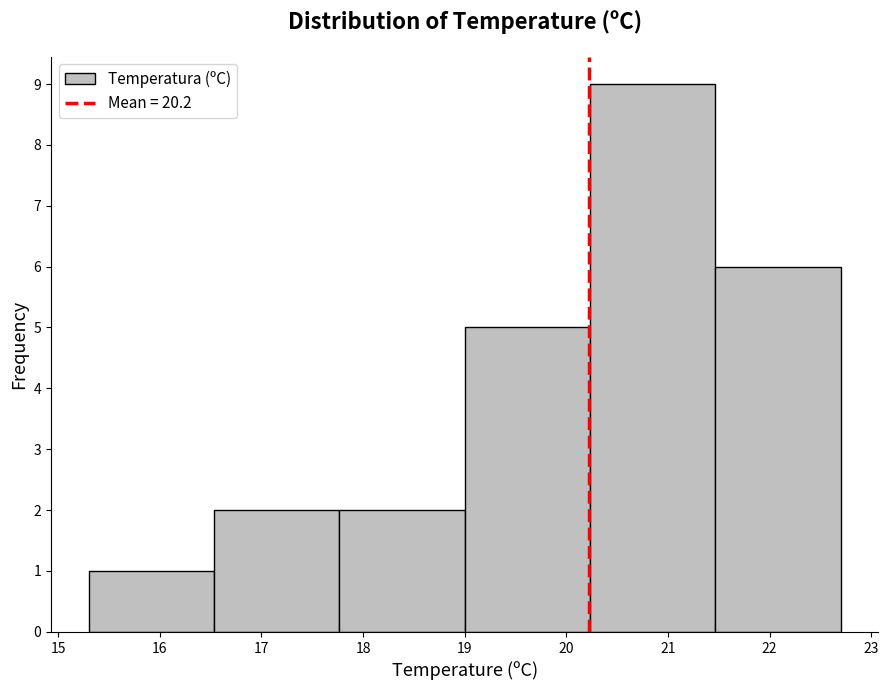

Reading left to right, transcribe this chart: for each bar, give the range it covers on the x-axis and its height. Neither the bar edges nor the heights are printed on the chart, so give them approximately, as read against the axes.

15.3 to 16.5: 1
16.5 to 17.8: 2
17.8 to 19.0: 2
19.0 to 20.2: 5
20.2 to 21.5: 9
21.5 to 22.7: 6